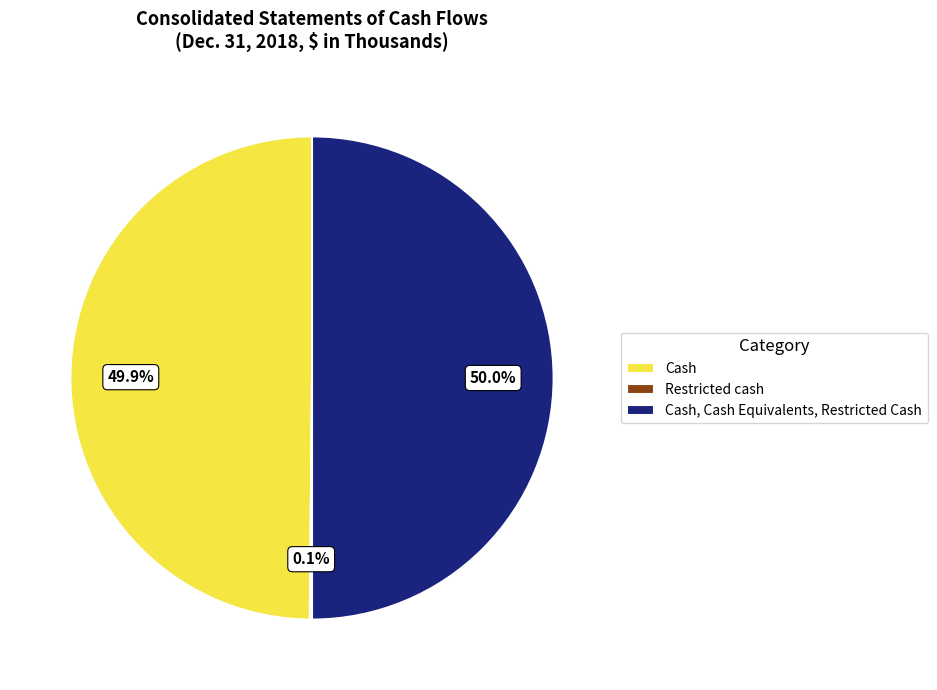

What is the total percentage of Cash and Cash, Cash Equivalents, Restricted Cash?

99.9%